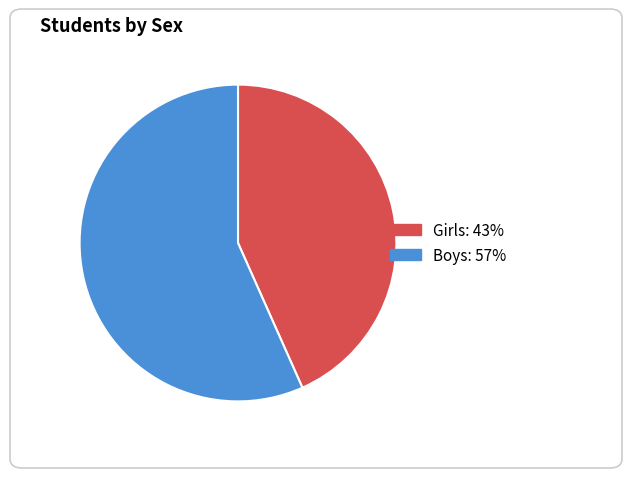

Which category accounts for the majority?

Boys